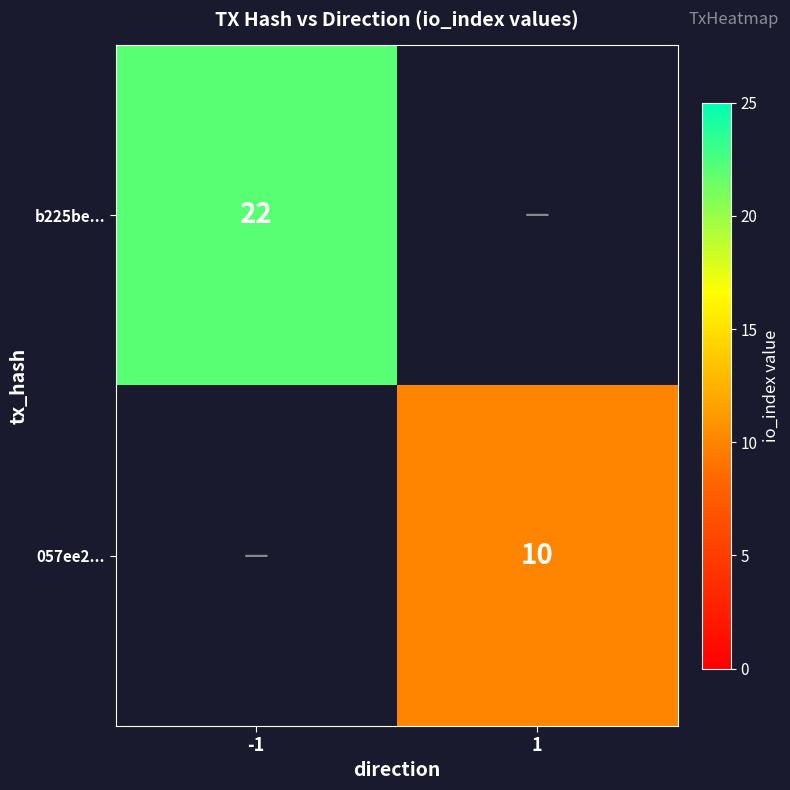

True or false: b225be... has a value of 35 at -1.

False